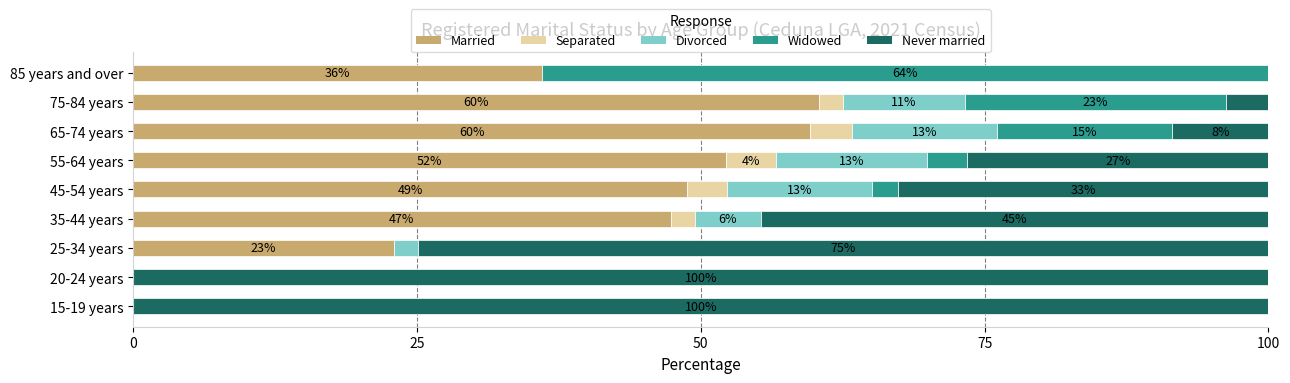

What is the difference between the maximum and minimum values in the Separated series?

4.4